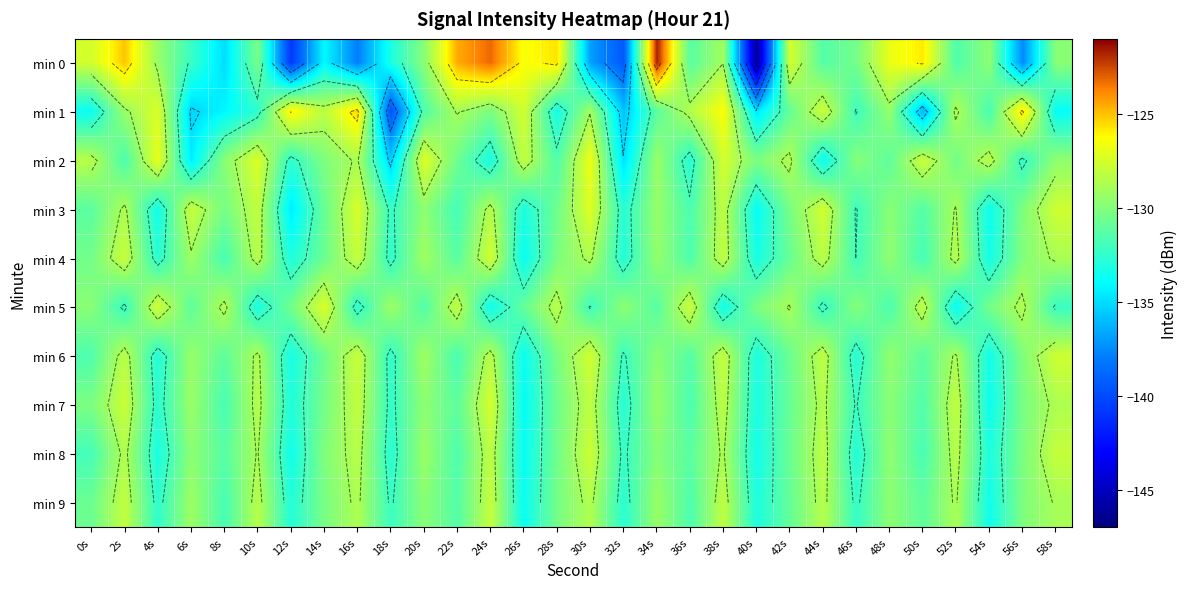

What is the difference between the maximum and second lowest values in the min 1 series?

10.9